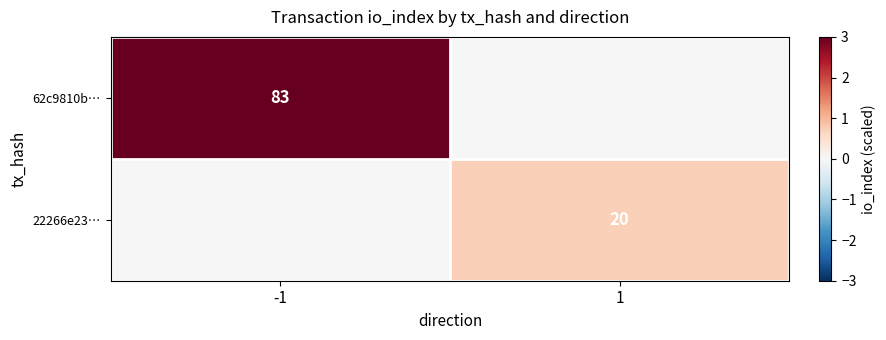

Is it true that 62c9810b… equals 83 at -1?

True